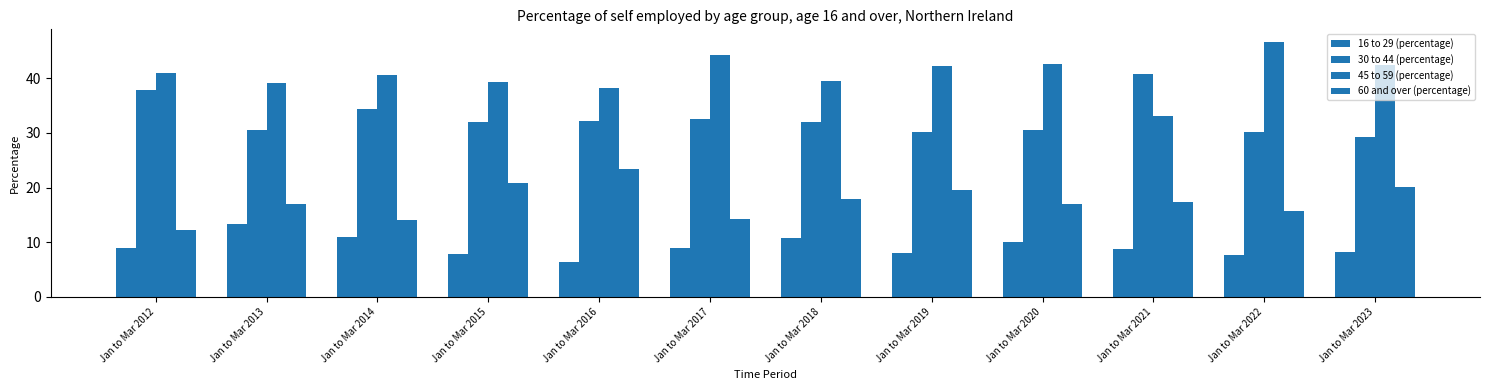

What is the value of the 30 to 44 (percentage) bar at the 4th from the left?

32.0